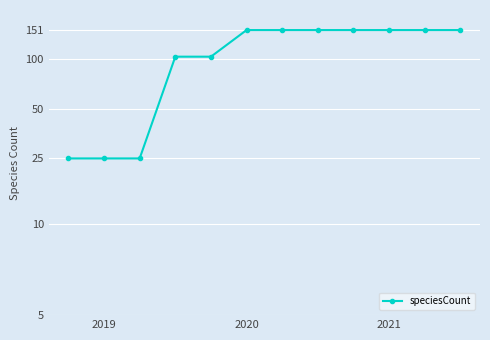

True or false: the data shows 238 at 10.

False